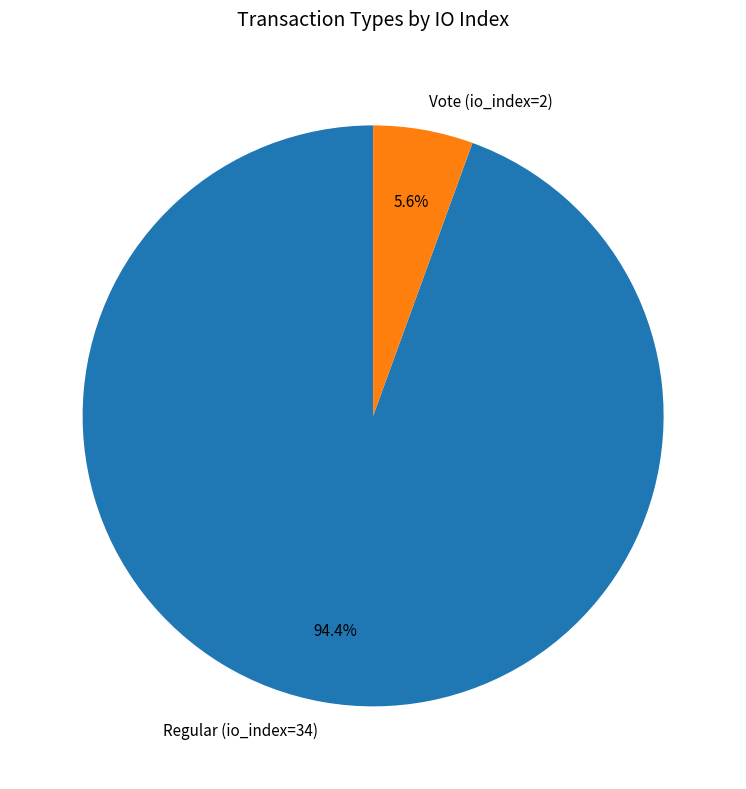

Which category has the biggest portion of the pie?

Regular (io_index=34)